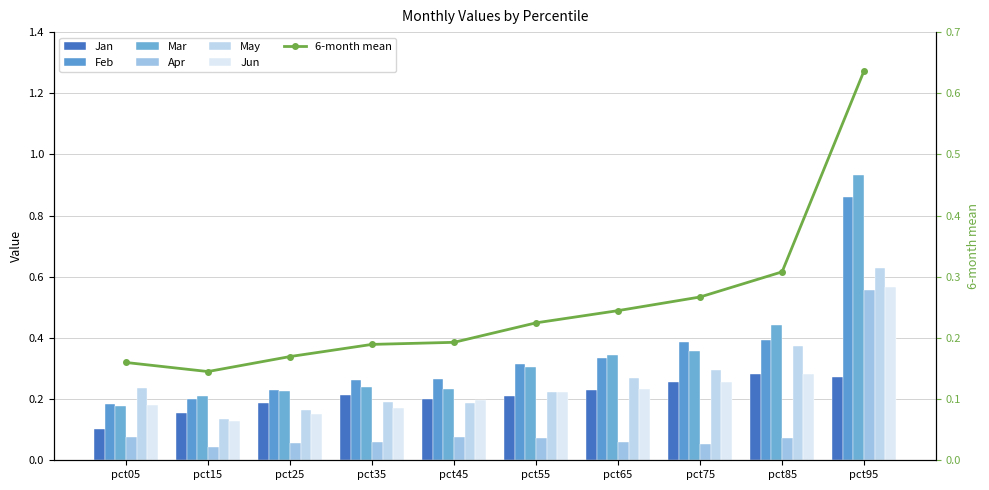

What is the sum of the Feb values at pct35 and pct05?

0.4